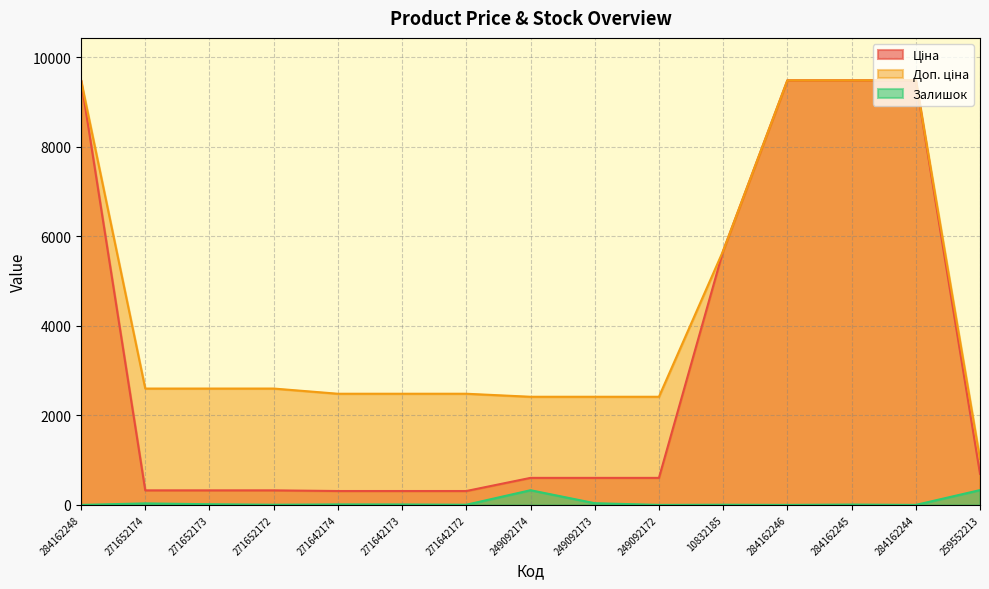

List the labels in order of Доп. ціна value, largest first.

284162248, 284162246, 284162245, 284162244, 10832185, 271652174, 271652173, 271652172, 271642174, 271642173, 271642172, 249092174, 249092173, 249092172, 259552213